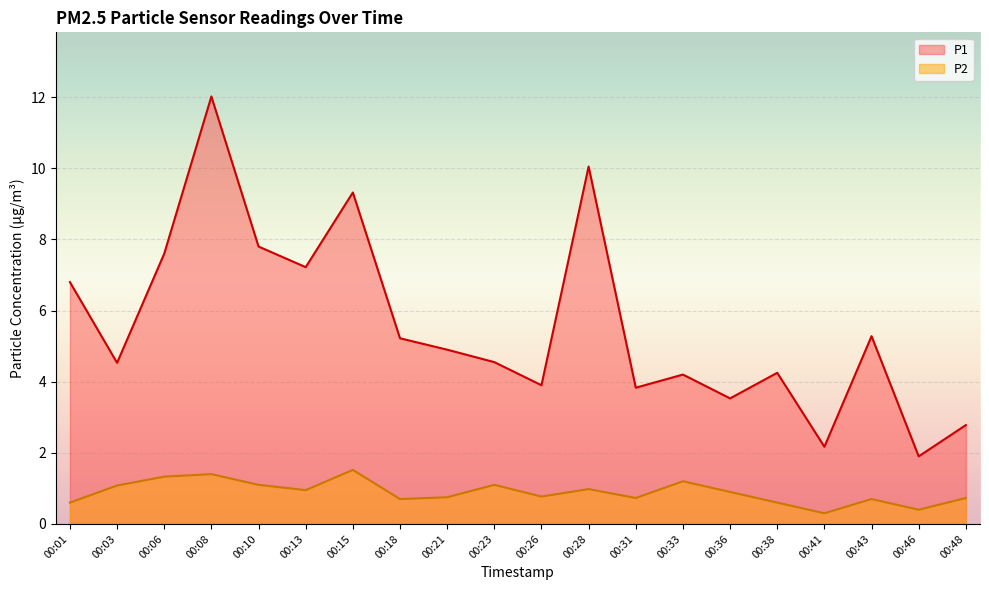

Between 00:26 and 00:33, which series saw the biggest shift?

P2